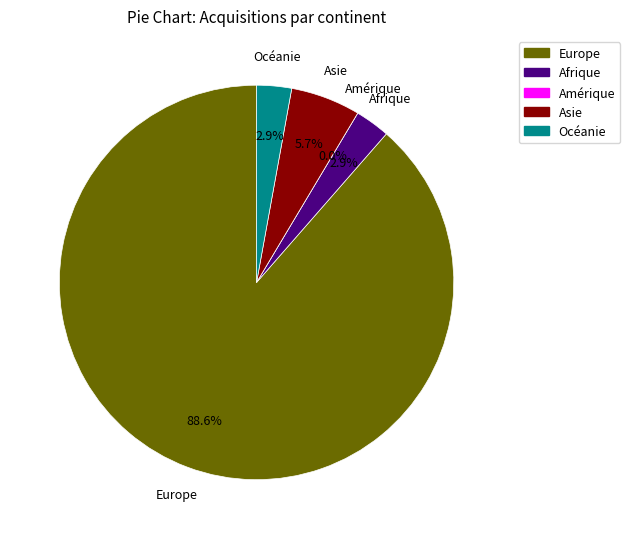

Does any single category account for the majority?

Yes